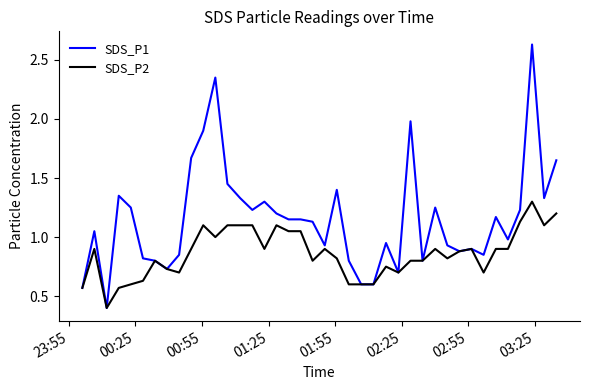

Which series has the largest range (max minus min)?

SDS_P1